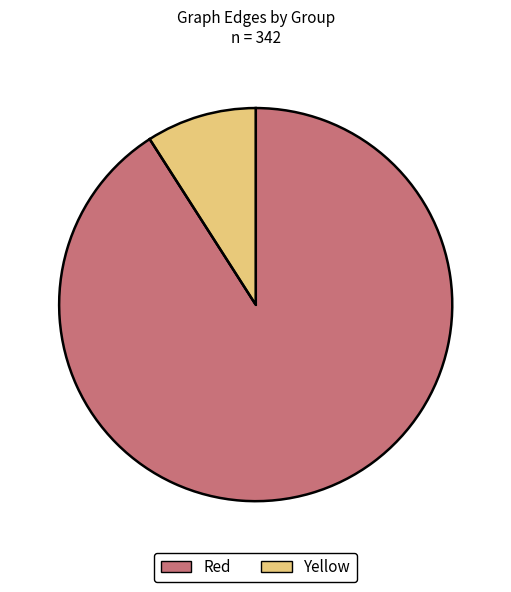

Which slice is the smallest?

Yellow